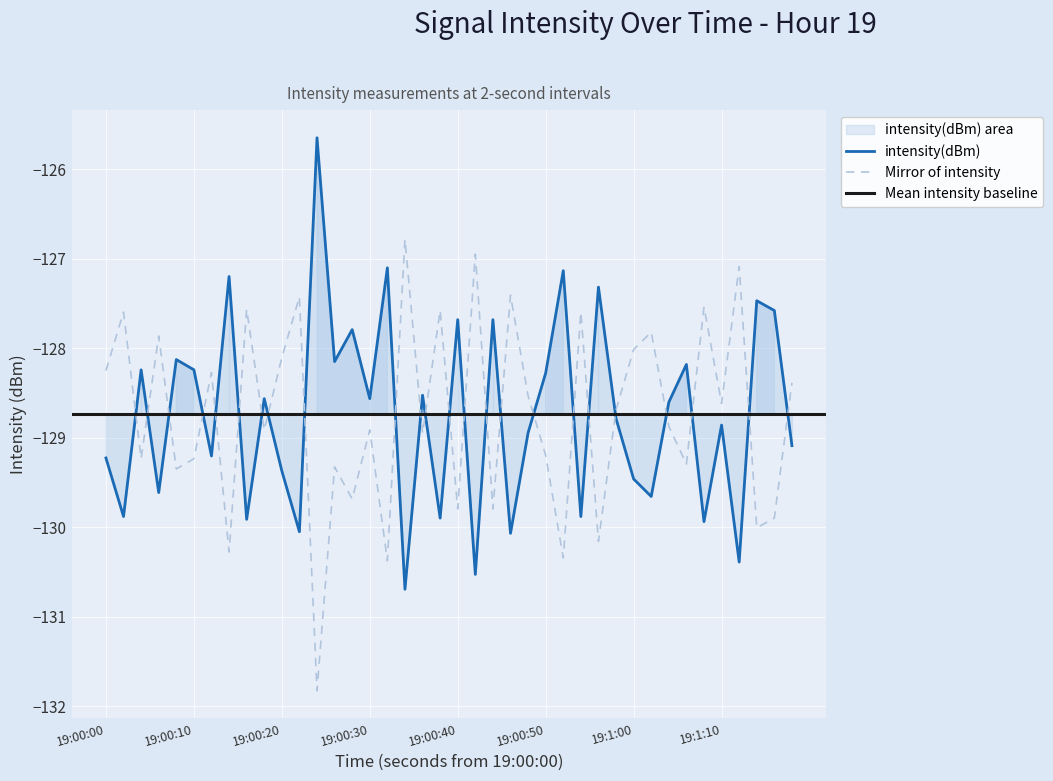

True or false: Mirror of intensity and intensity(dBm) cross at least once.

True